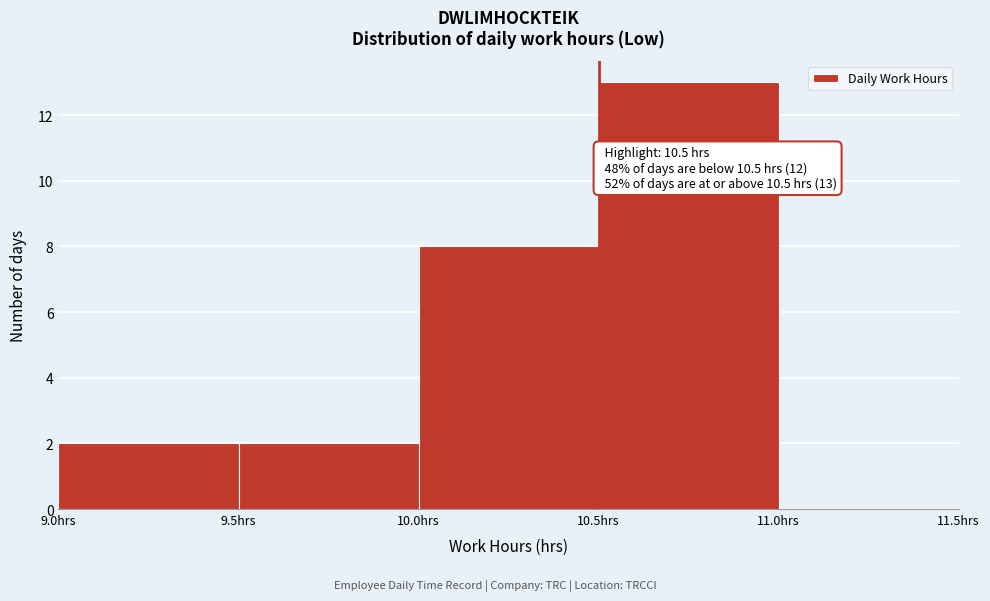

Which range on the x-axis has the tallest bar?

10.5 to 11.0